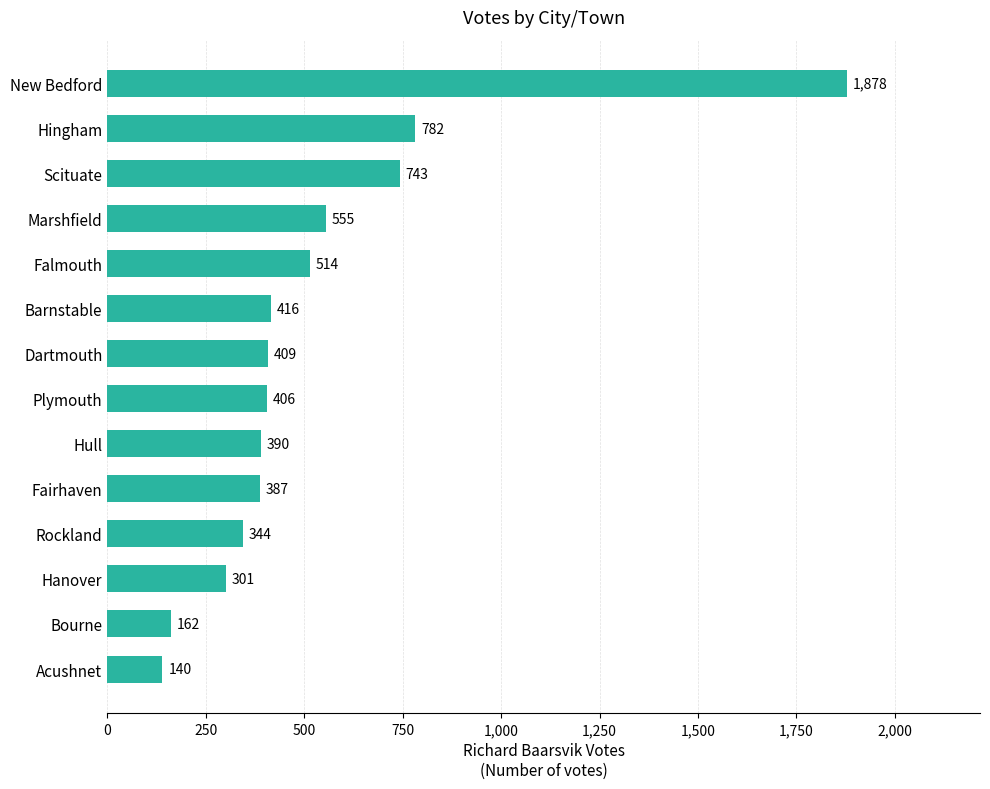

Approximately how many times larger is the value at Bourne compared to Rockland?

0.5